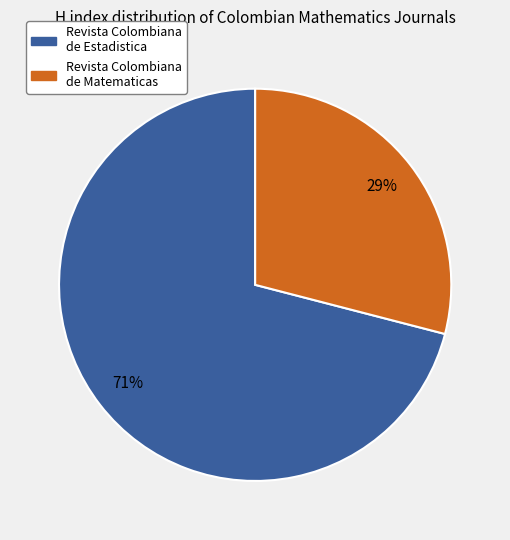

How many slices are in this pie chart?

2